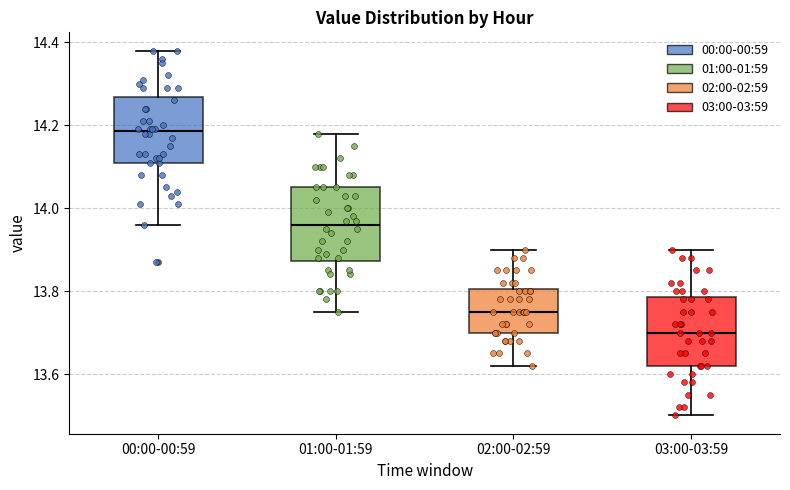

Reading left to right, transcribe this box plot: for each box, give where its median line is, the range the box spans, and where its two whiskers end, as read against the y-axis. The values are not printed on the chart, so give them approximately, as read against the axis.

00:00-00:59: median 14.18, box 14.12 to 14.26, whiskers 13.96 to 14.38
01:00-01:59: median 13.96, box 13.88 to 14.06, whiskers 13.76 to 14.18
02:00-02:59: median 13.76, box 13.70 to 13.80, whiskers 13.62 to 13.90
03:00-03:59: median 13.70, box 13.62 to 13.78, whiskers 13.50 to 13.90